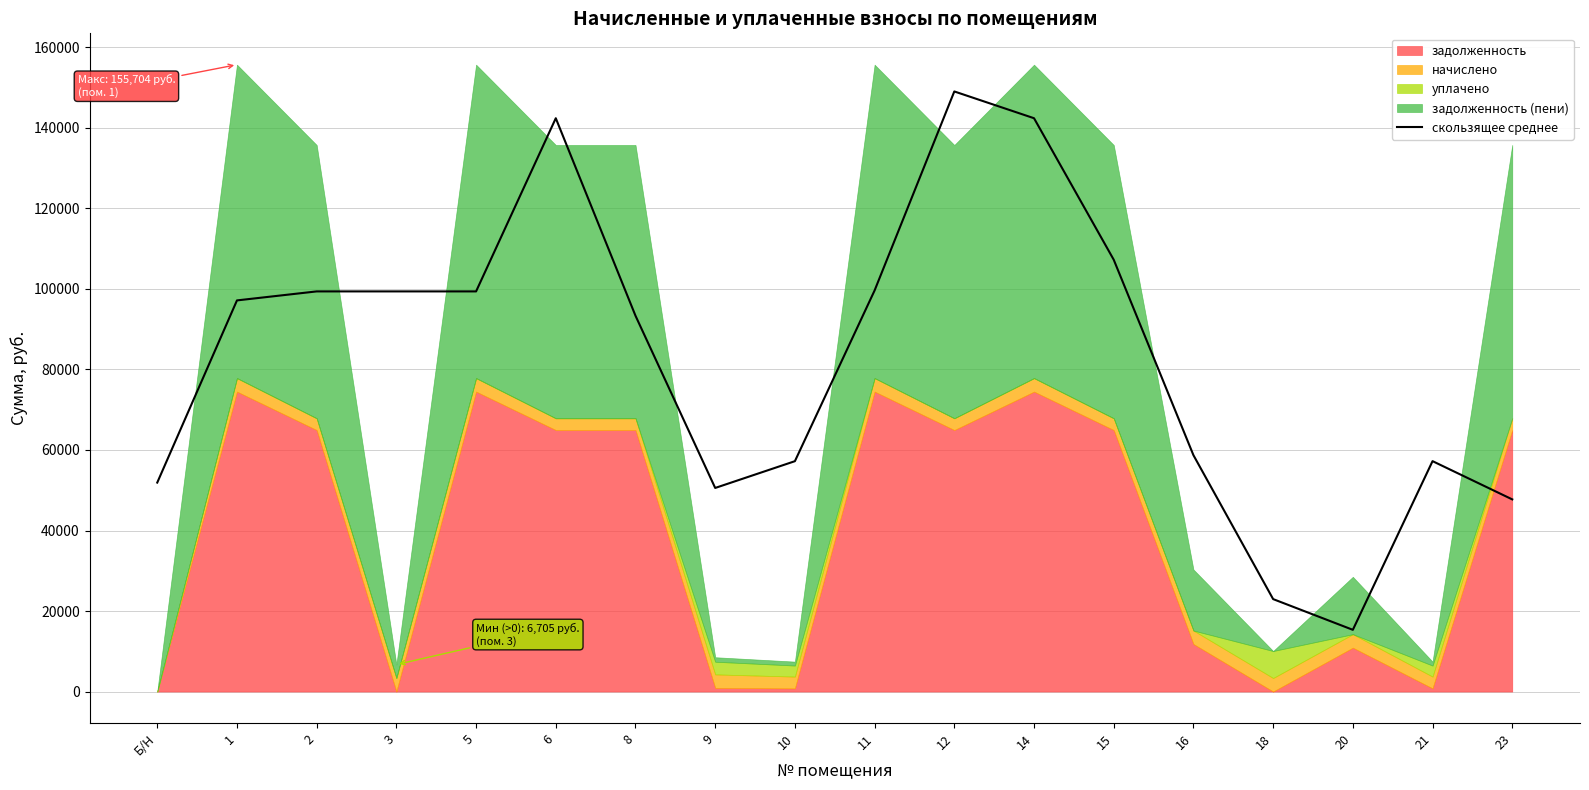

What is the difference between the values at Б/Н and 5?

47486.3